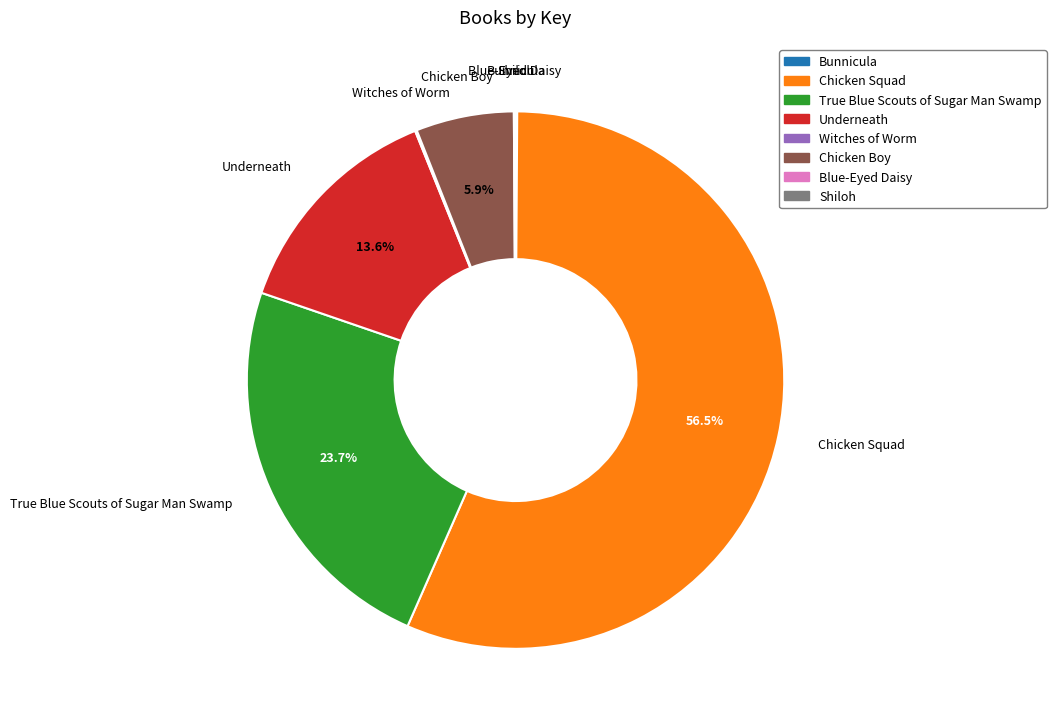

Is there a majority slice in this chart?

Yes